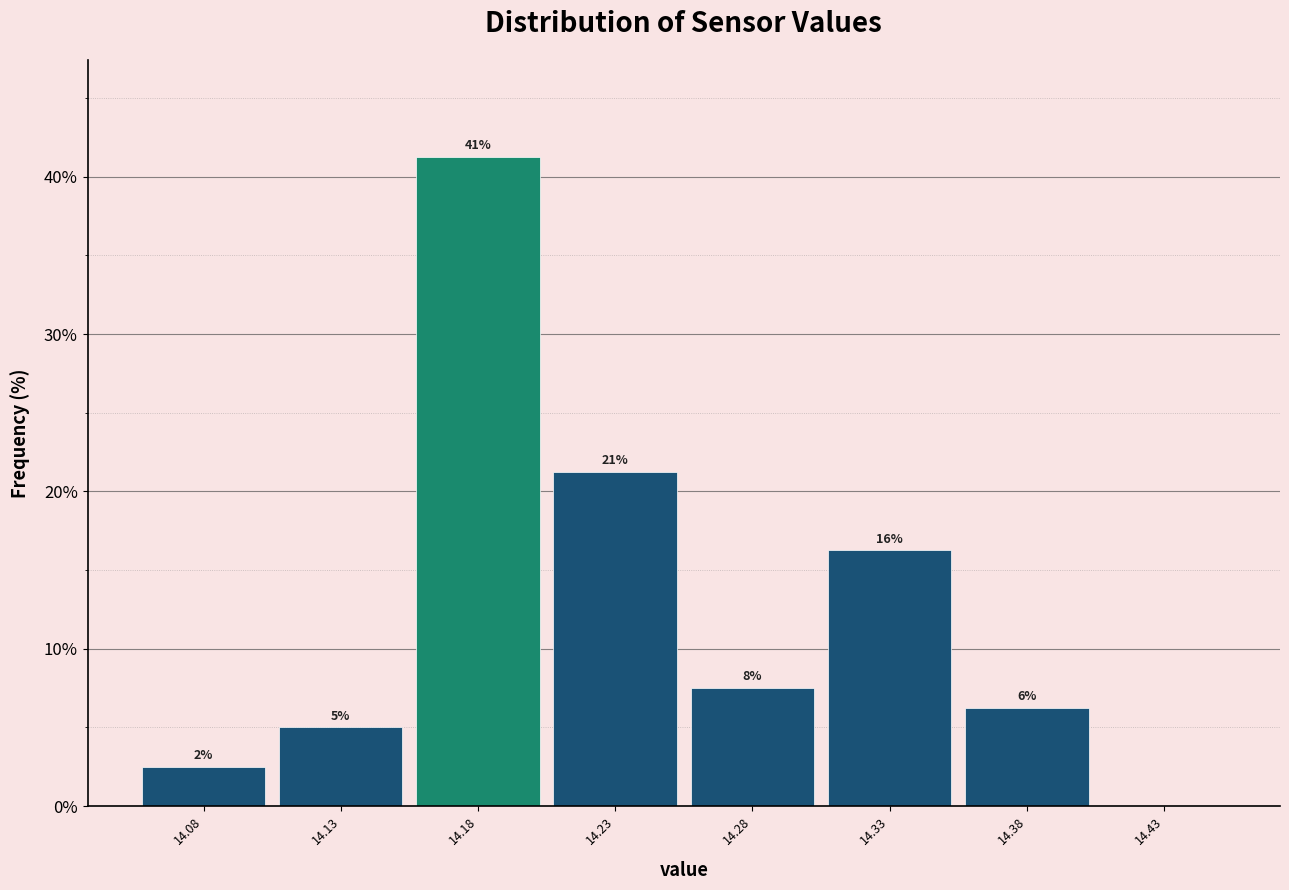

Are the bars horizontal?

No